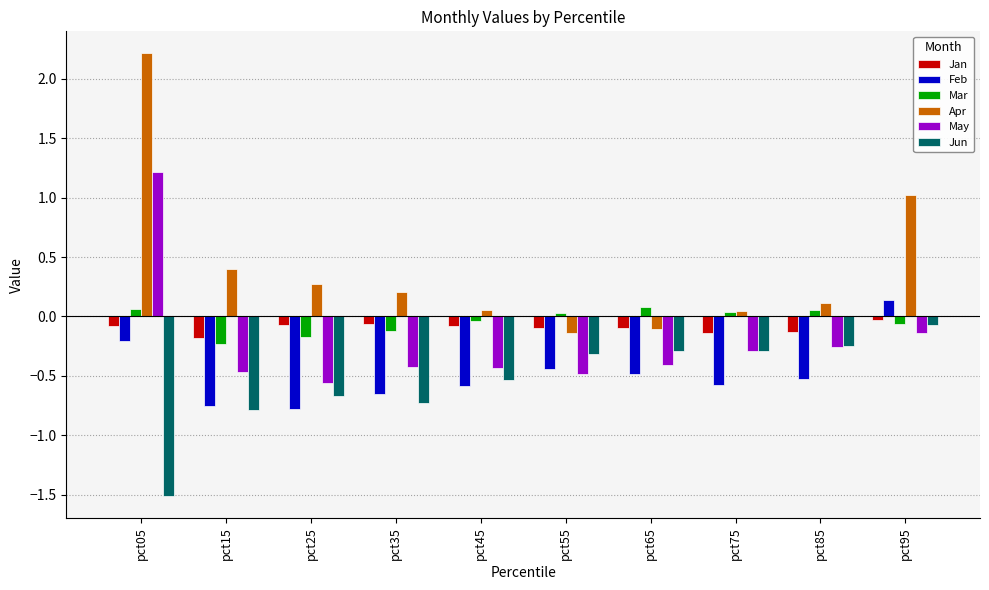

How many values in Mar are below zero?

5